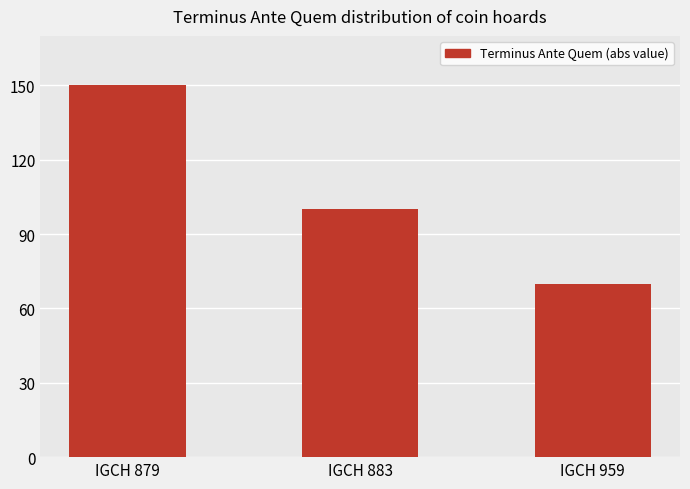

What is the ratio of the value at IGCH 879 to the value at IGCH 959?

2.1